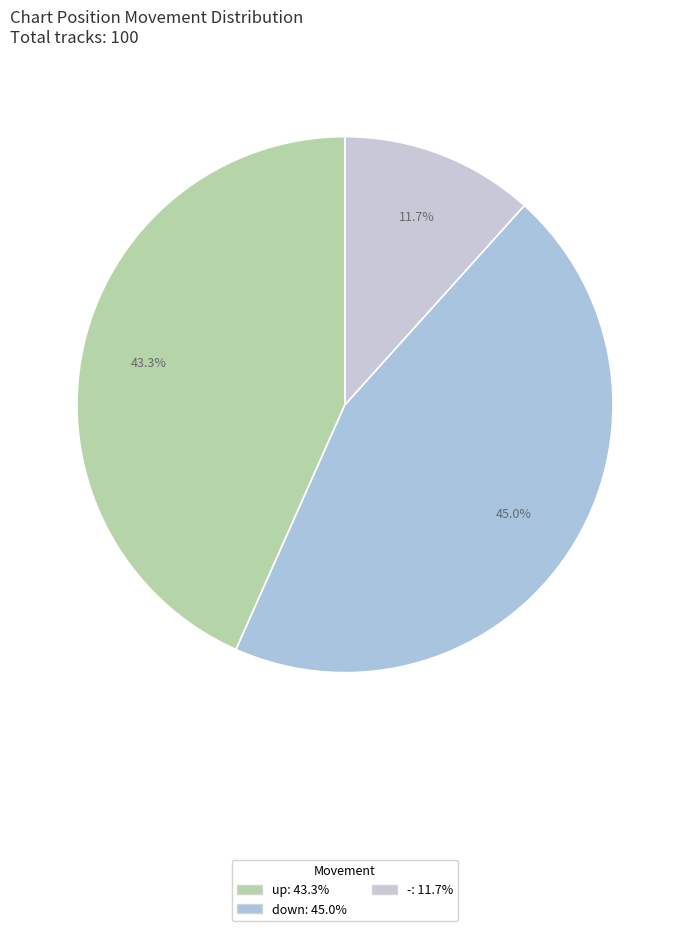

Which slice is the smallest?

-